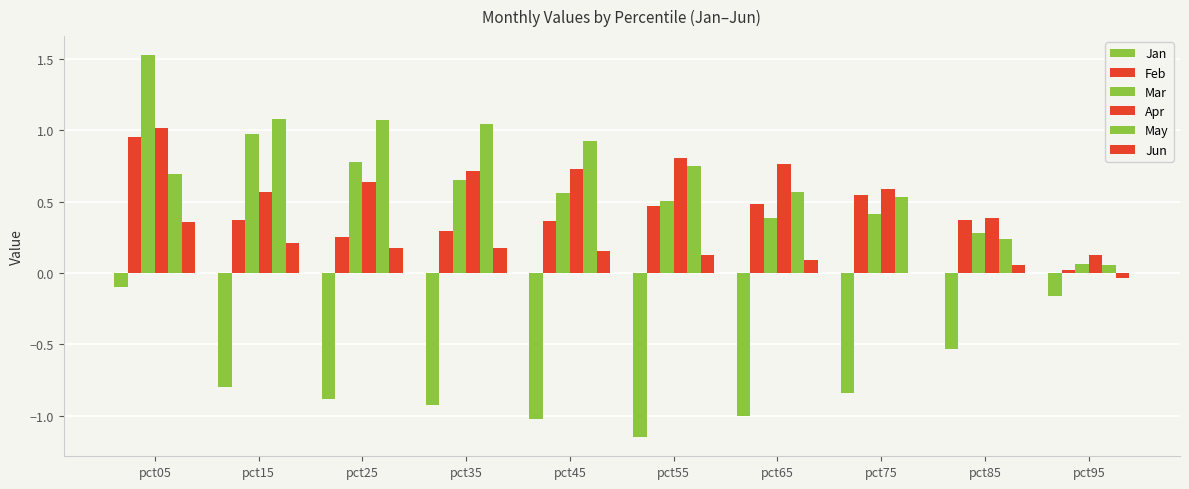

Which category has the lowest value across all series?

pct55